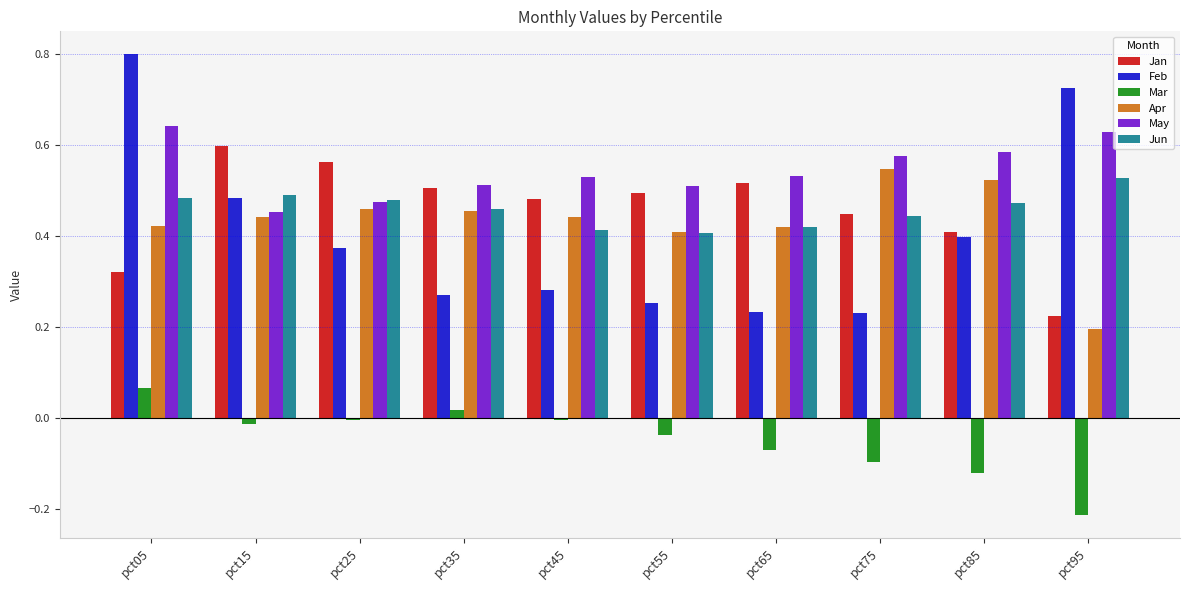

Between pct15 and pct35, which series saw the biggest shift?

Feb